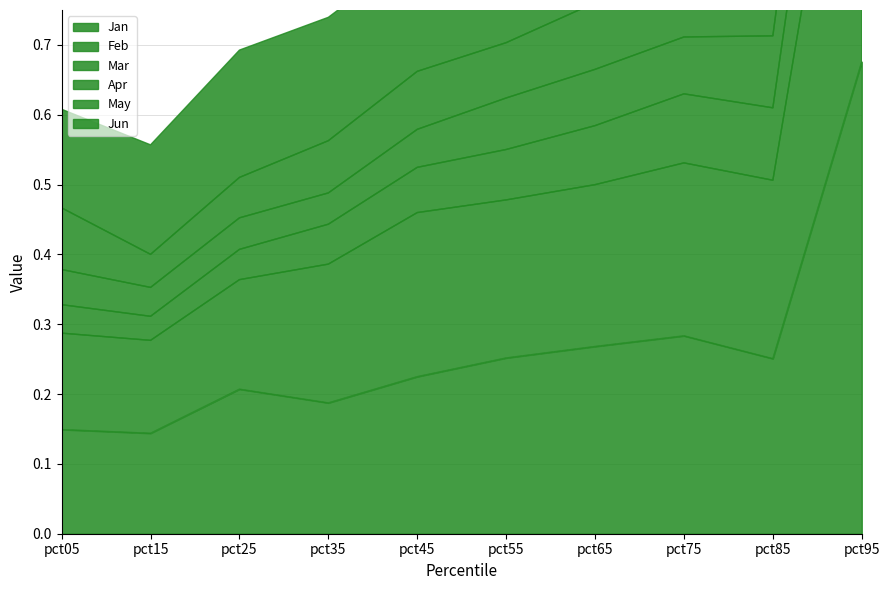

Is the value of Feb at pct25 greater than the value of Jan at pct55?

No